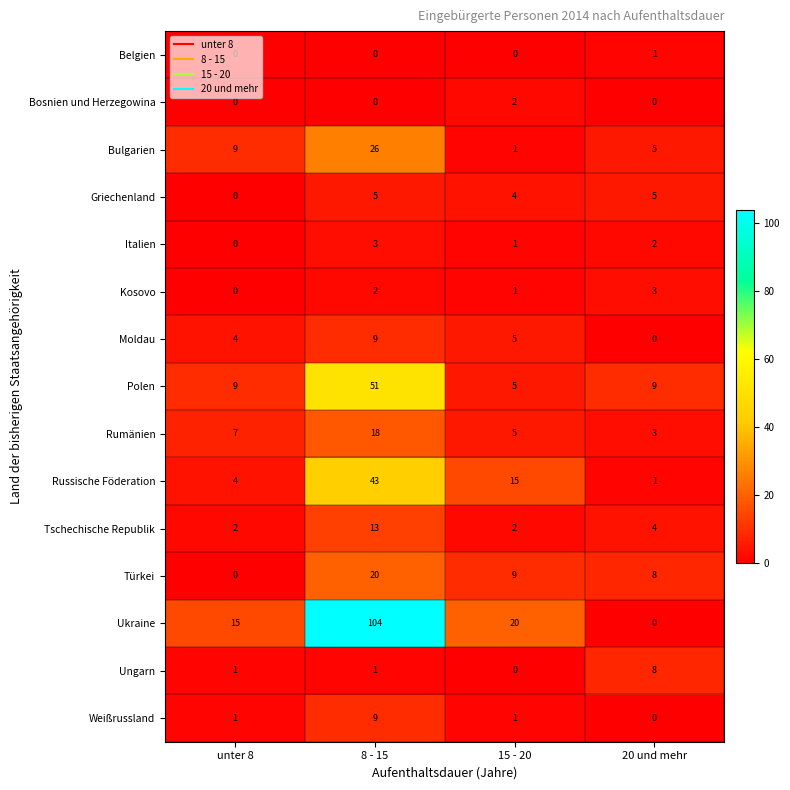

Which category has the lowest value in the Weißrussland series?

20 und mehr